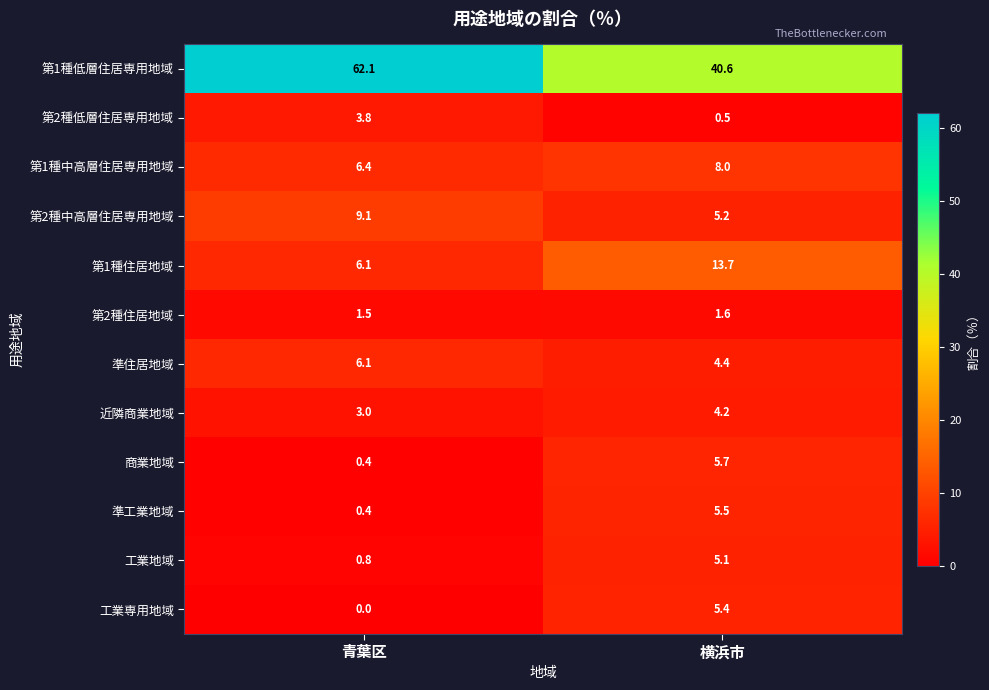

Reading left to right, extract all data points from this chart.

第1種低層住居専用地域: 青葉区=62.1	横浜市=40.6
第2種低層住居専用地域: 青葉区=3.8	横浜市=0.5
第1種中高層住居専用地域: 青葉区=6.4	横浜市=8.0
第2種中高層住居専用地域: 青葉区=9.1	横浜市=5.2
第1種住居地域: 青葉区=6.1	横浜市=13.7
第2種住居地域: 青葉区=1.5	横浜市=1.6
準住居地域: 青葉区=6.1	横浜市=4.4
近隣商業地域: 青葉区=3.0	横浜市=4.2
商業地域: 青葉区=0.4	横浜市=5.7
準工業地域: 青葉区=0.4	横浜市=5.5
工業地域: 青葉区=0.8	横浜市=5.1
工業専用地域: 青葉区=0.0	横浜市=5.4